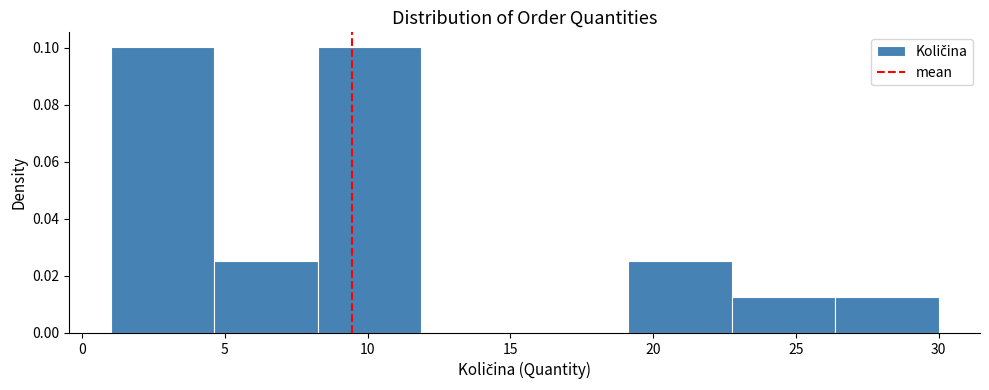

What is the height of the bar covering 19.0 to 23.0 on the x-axis? Neither the bar edges nor the heights are printed on the chart, so give them approximately, as read against the axes.

0.026